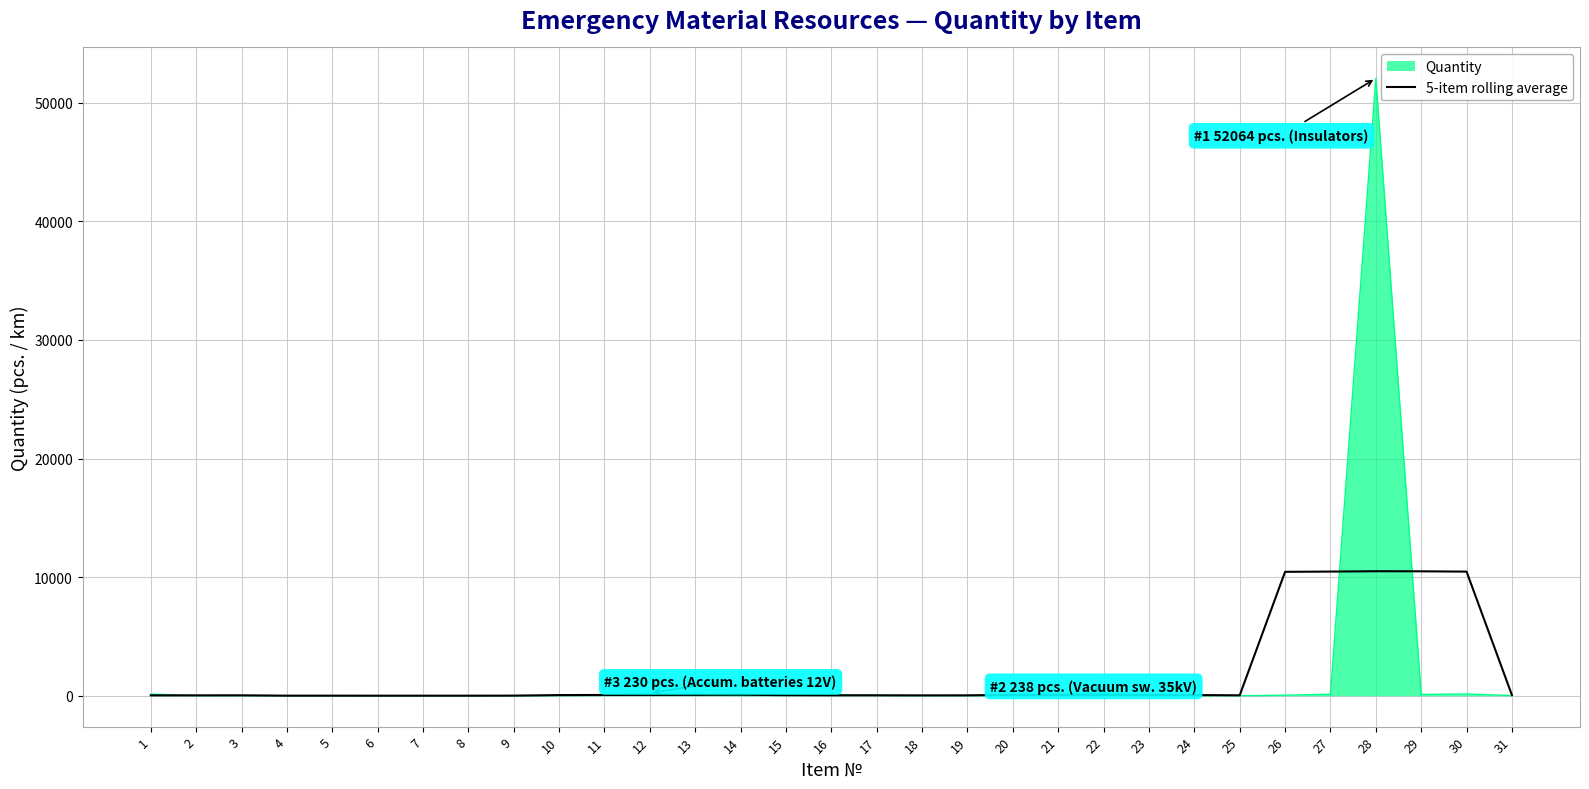

List the series in order of their peak value, highest first.

Quantity, 5-item rolling average